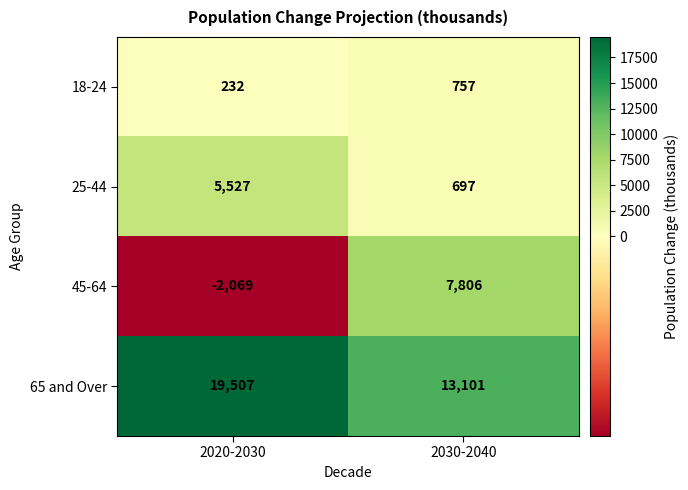

Reading left to right, extract all data points from this chart.

18-24: 2020-2030=232	2030-2040=757
25-44: 2020-2030=5527	2030-2040=697
45-64: 2020-2030=-2069	2030-2040=7806
65 and Over: 2020-2030=19507	2030-2040=13101